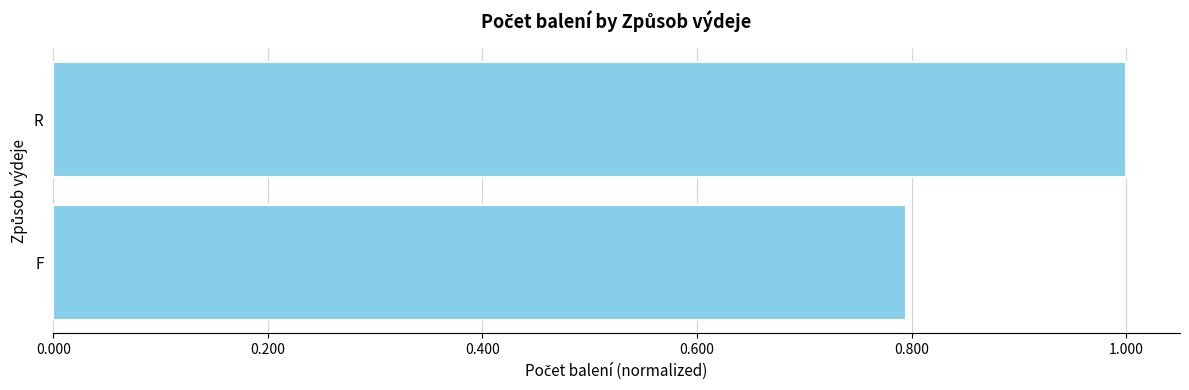

Which category has the highest value across all series?

R